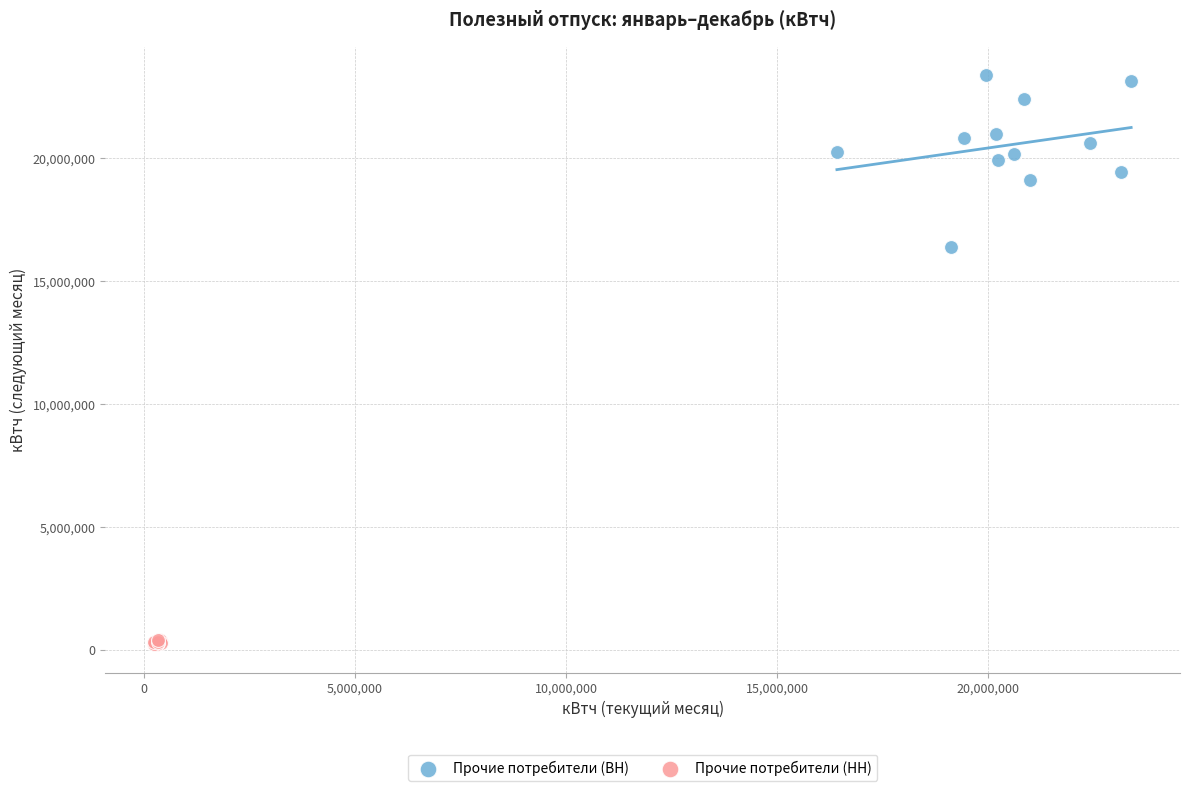

Which series reaches the minimum Y coordinate?

Прочие потребители (НН)